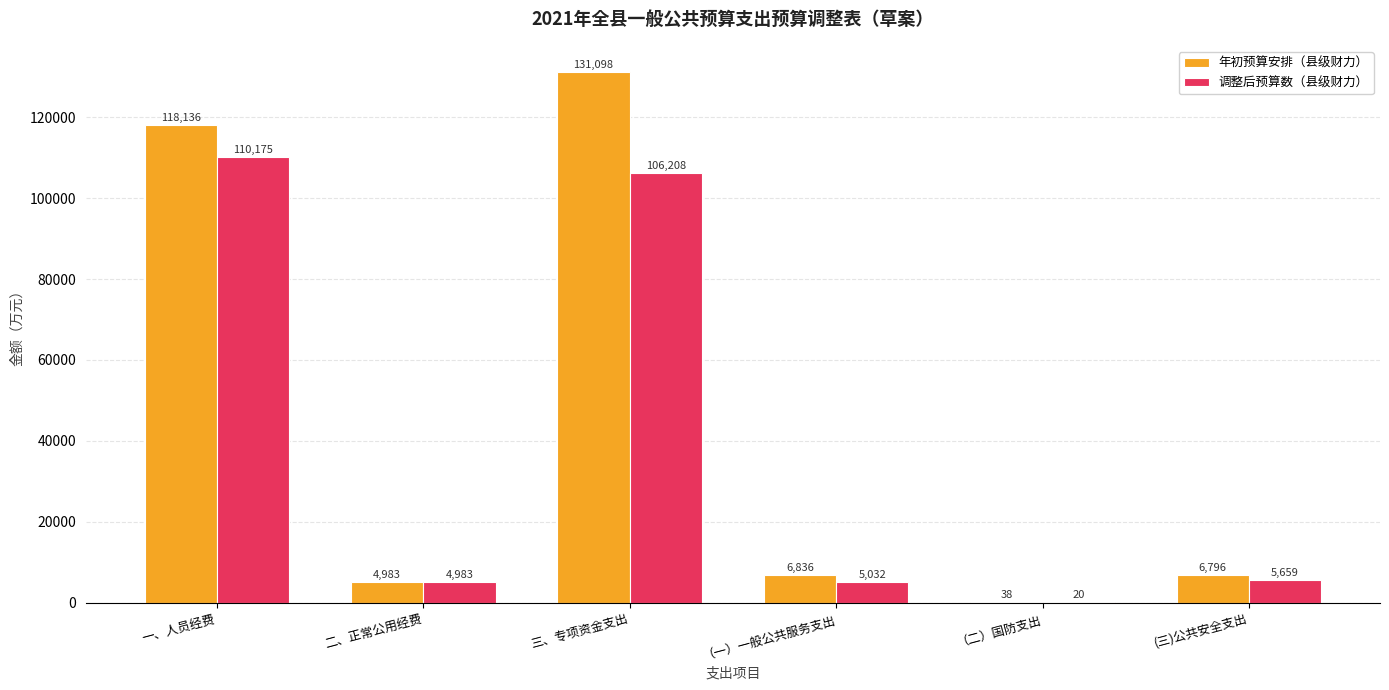

True or false: 调整后预算数（县级财力） has a value of 5659 at (三)公共安全支出.

True